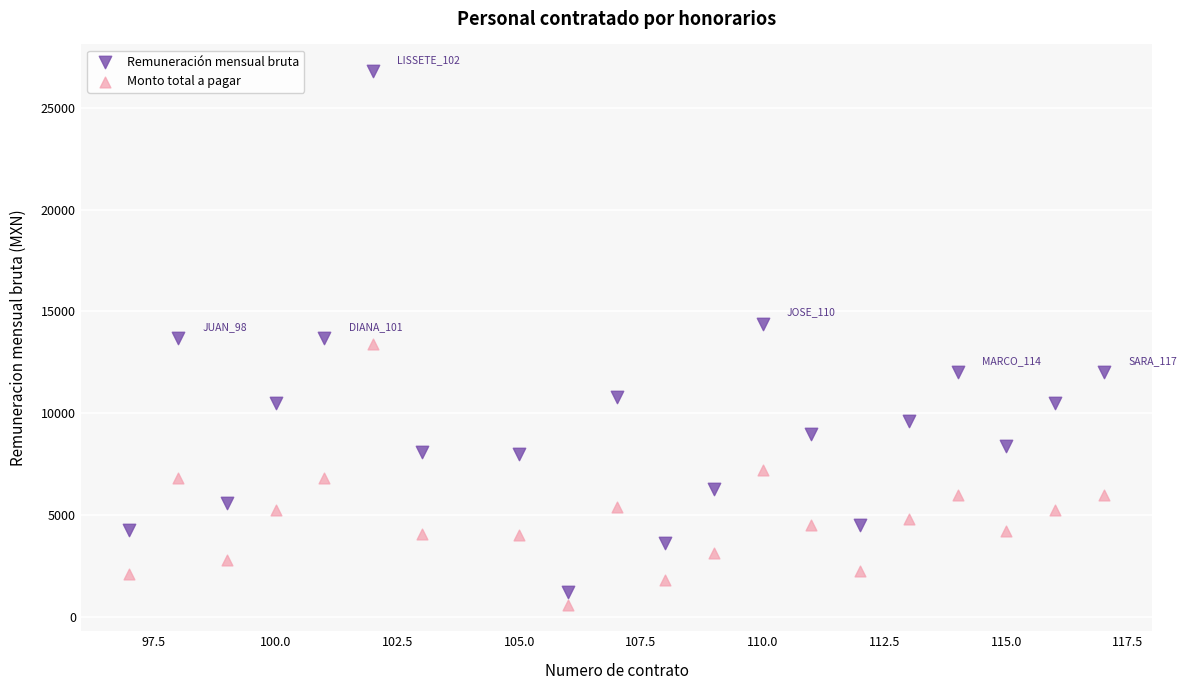

Which series reaches the maximum Y coordinate?

Remuneración mensual bruta